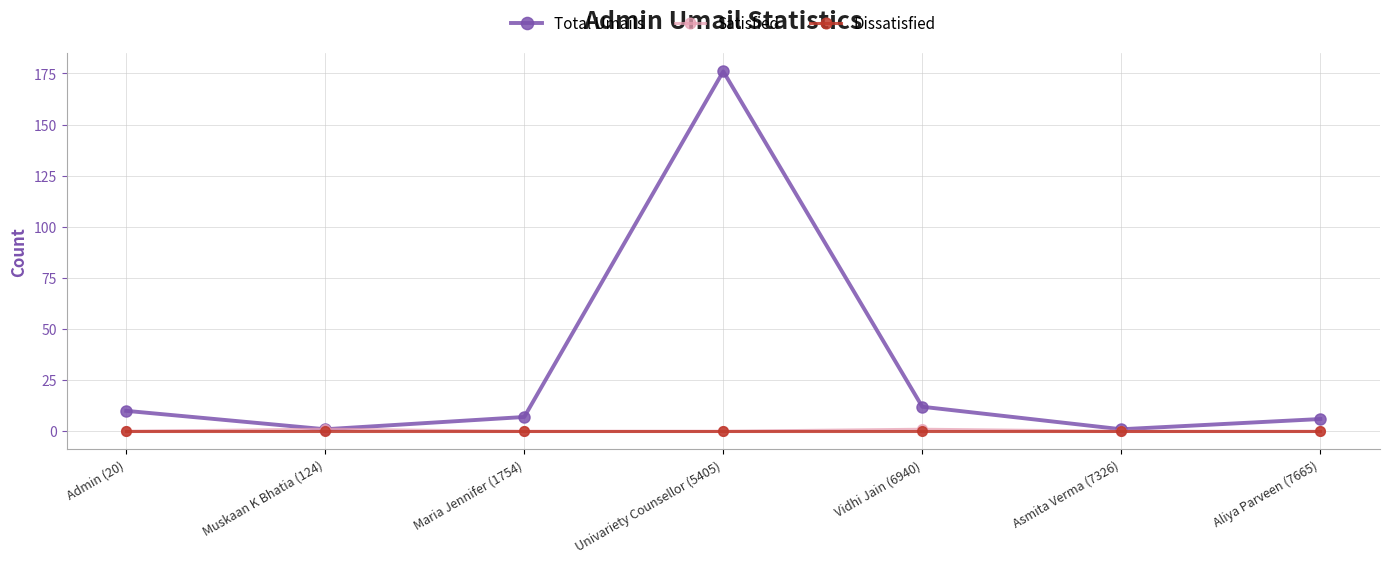

What is the difference between the maximum and minimum values in the Total Umails series?

175